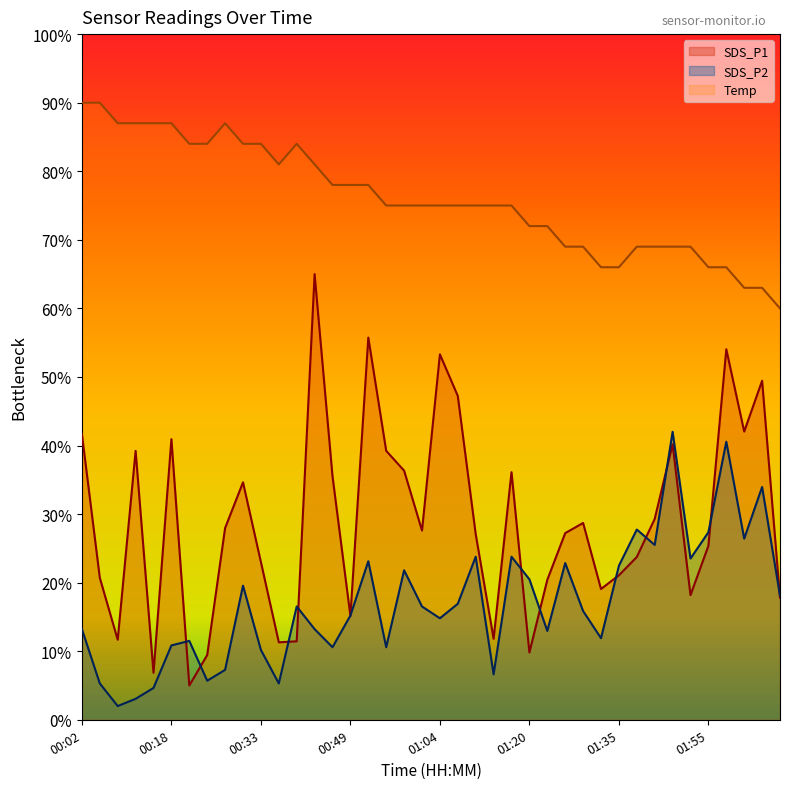

Does the chart display data point markers on the line(s)?

No